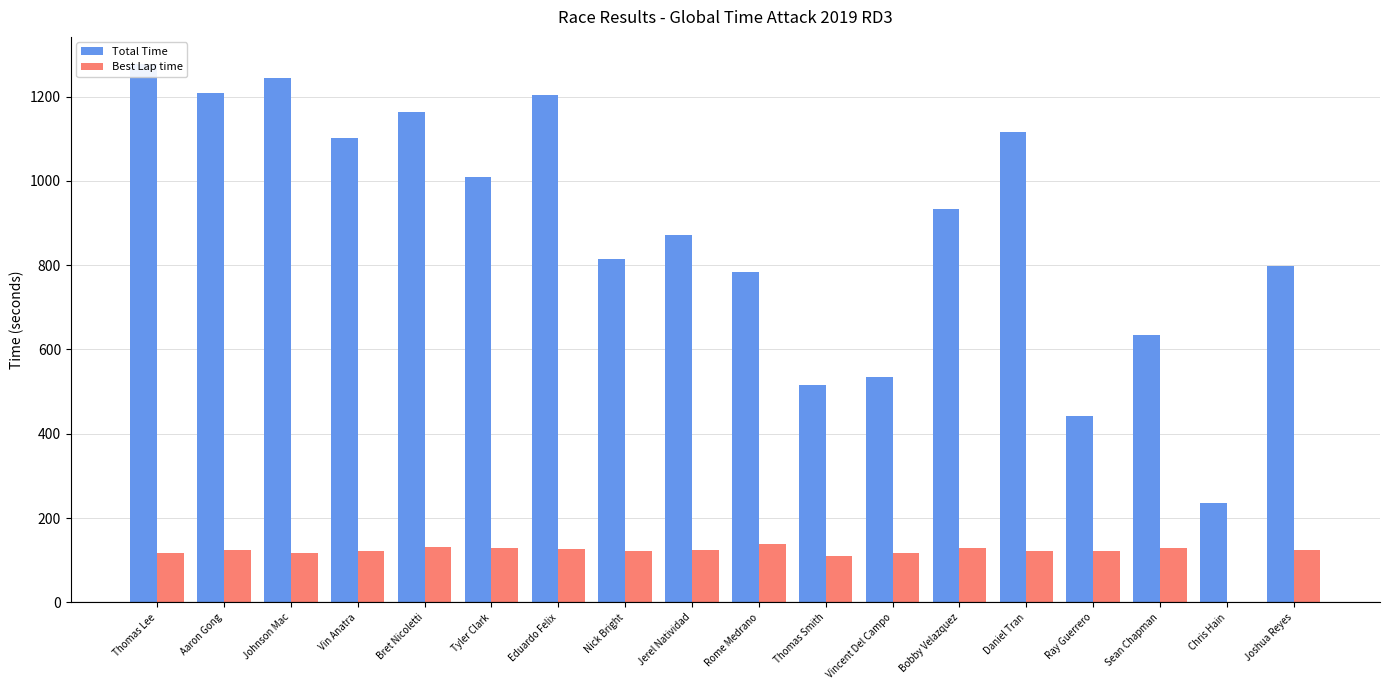

Is it true that Best Lap time equals 60.5 at Nick Bright?

False